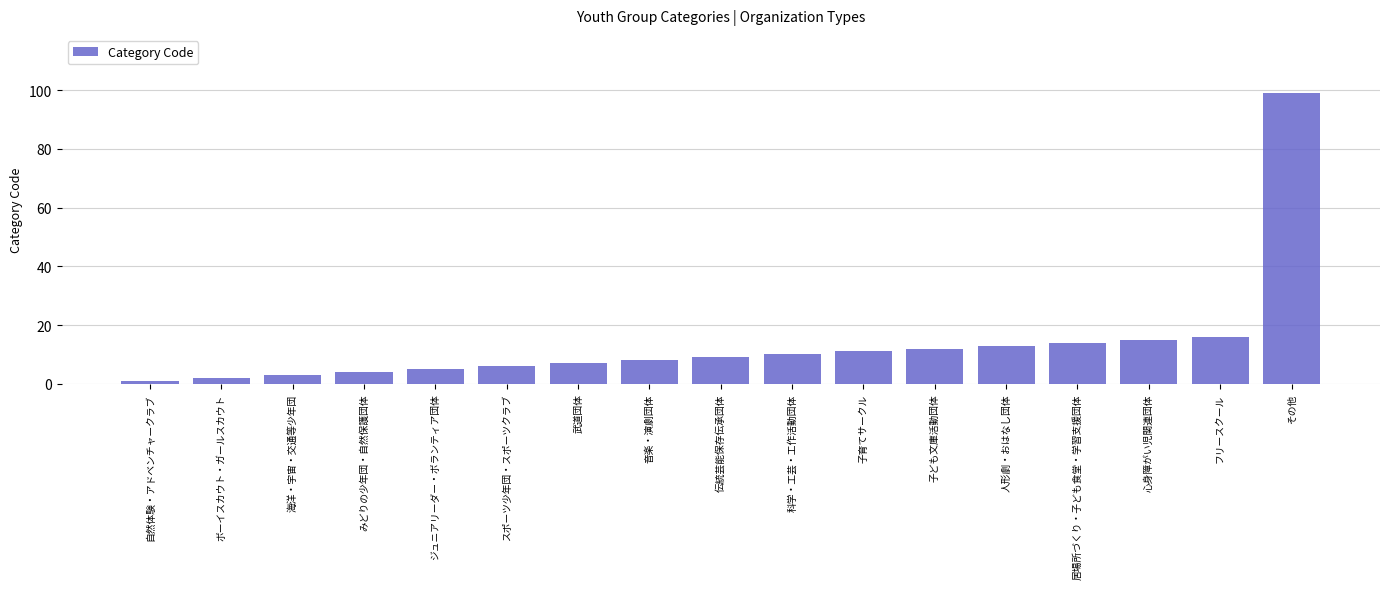

What is the maximum value shown in the chart?

99